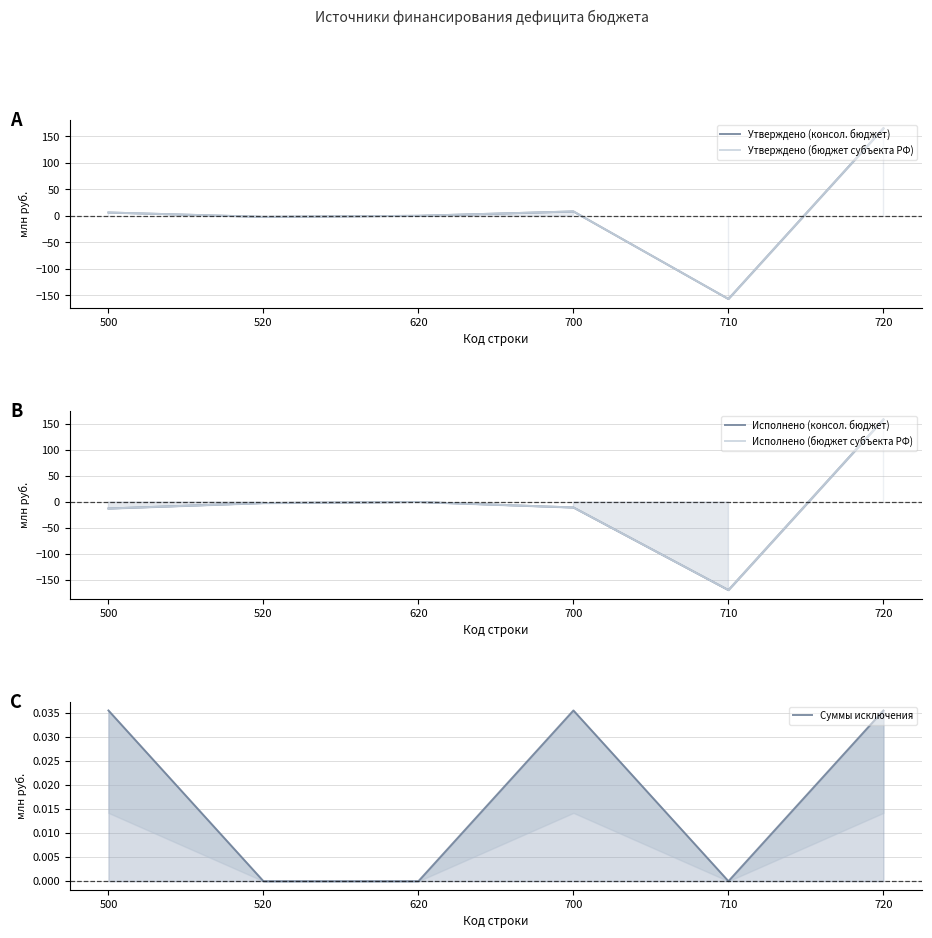

Between 720 and 500, which is larger?

720